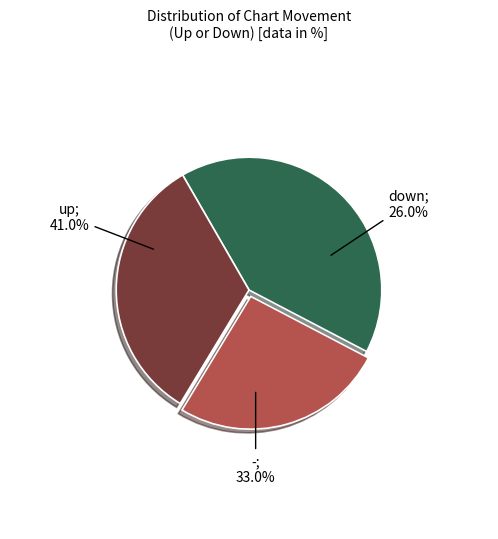

To the nearest percent, what percentage of the pie is down?

26%